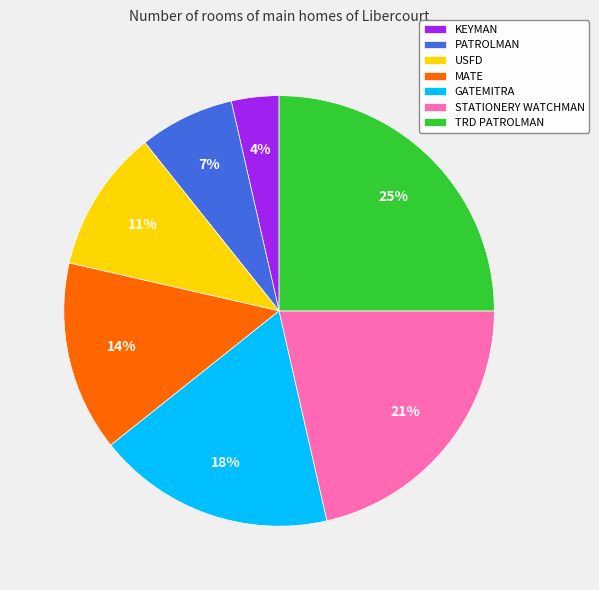

Do TRD PATROLMAN and STATIONERY WATCHMAN together represent more than half of the pie?

No